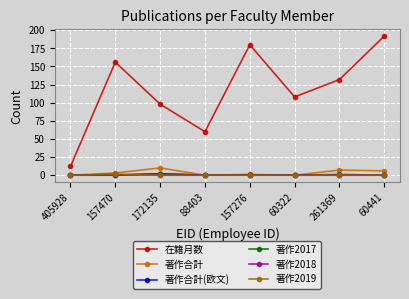

What is the average value of the 著作合計 series?

3